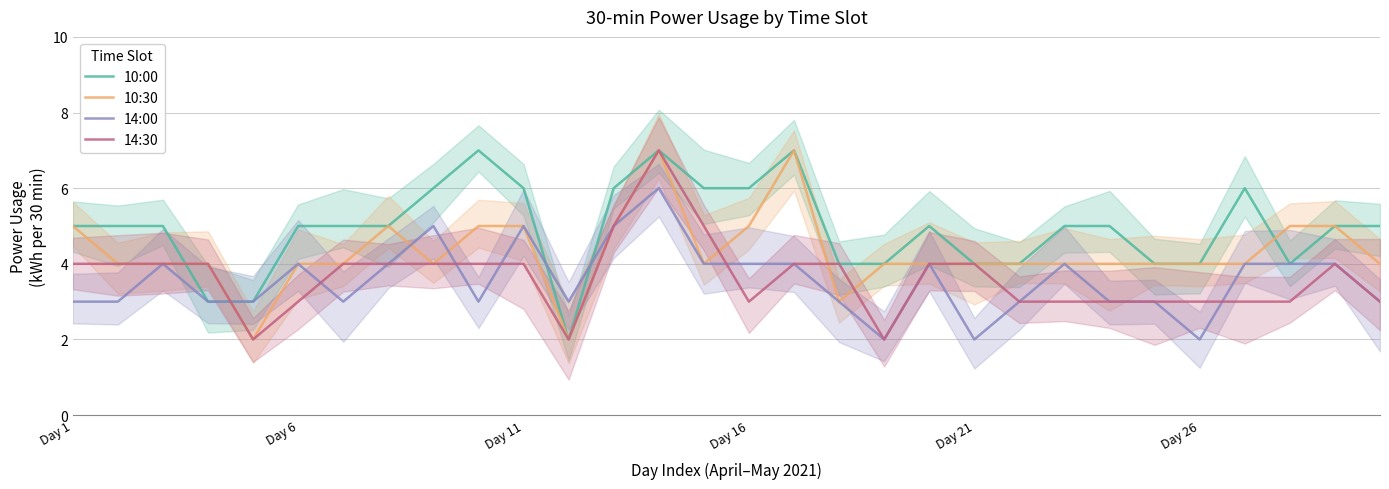

The value of 10:00 at Day 26 is 4. True or false?

True